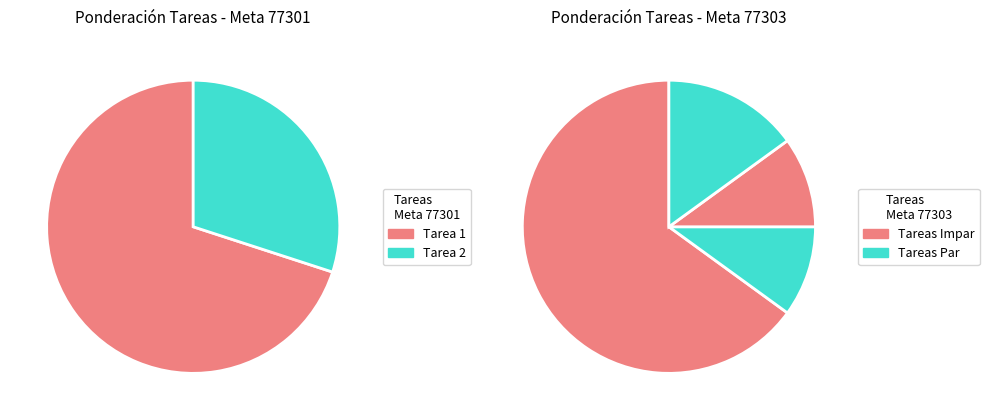

What is the largest slice in the pie chart?

Tarea 1 (0.7)